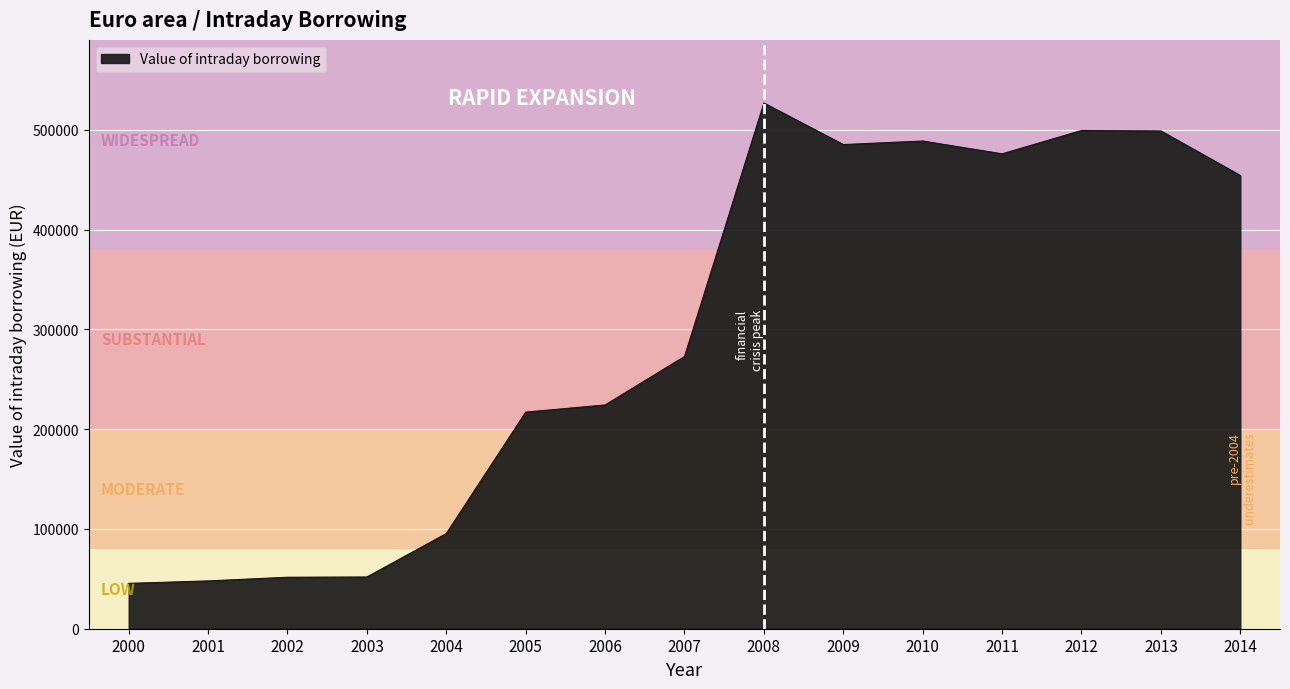

Which label corresponds to the largest value in the chart?

2008